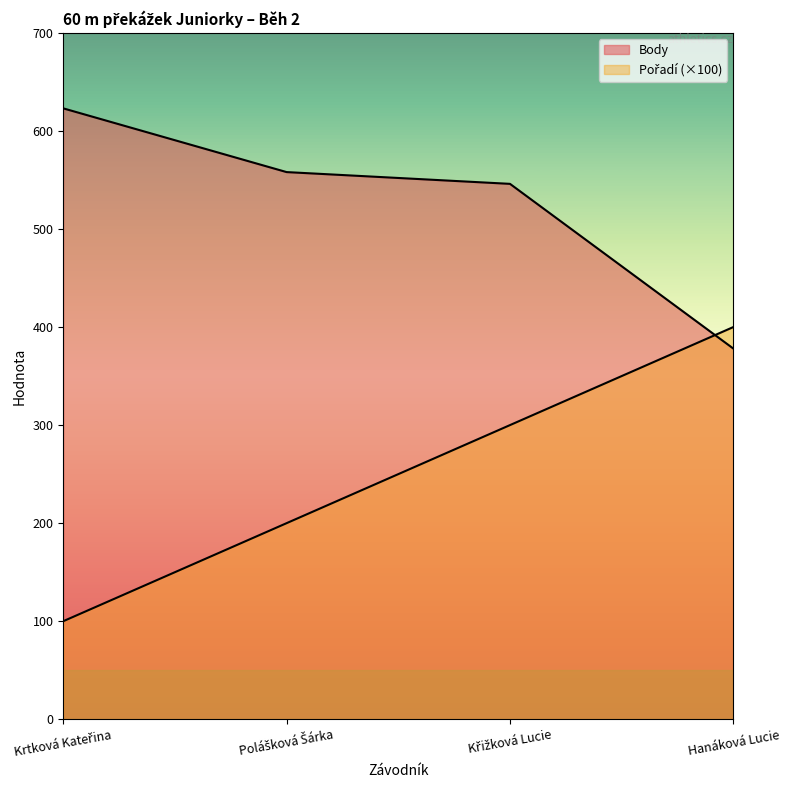

Is it true that Pořadí equals 200 at Polášková Šárka?

True